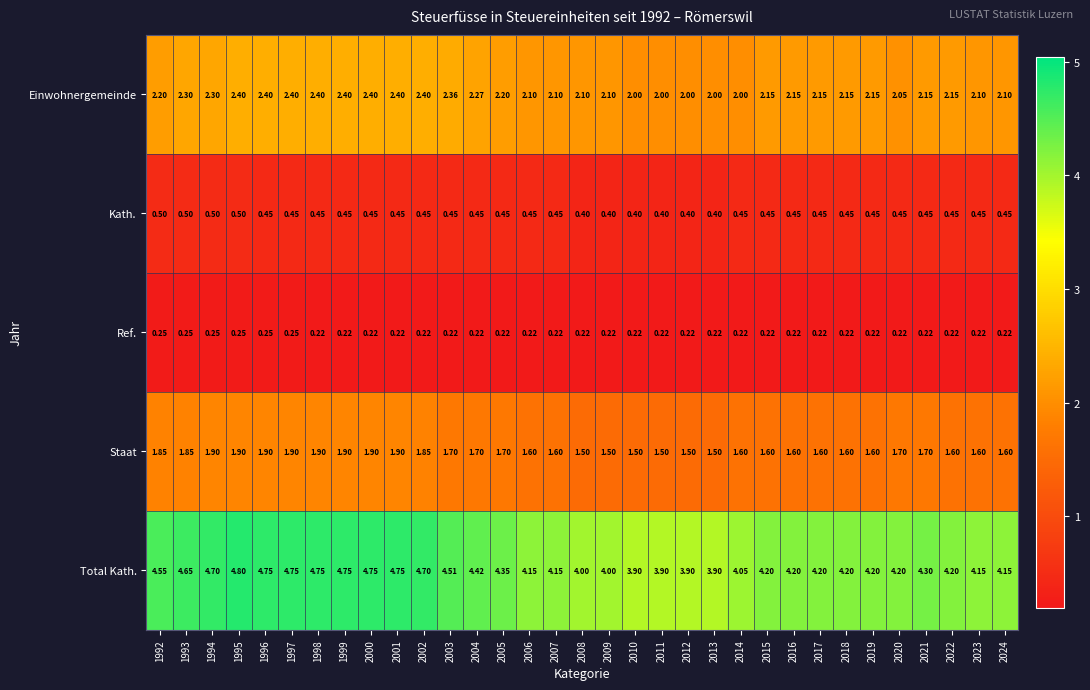

Between 1994 and 2022, which series saw the biggest shift?

Total Kath.